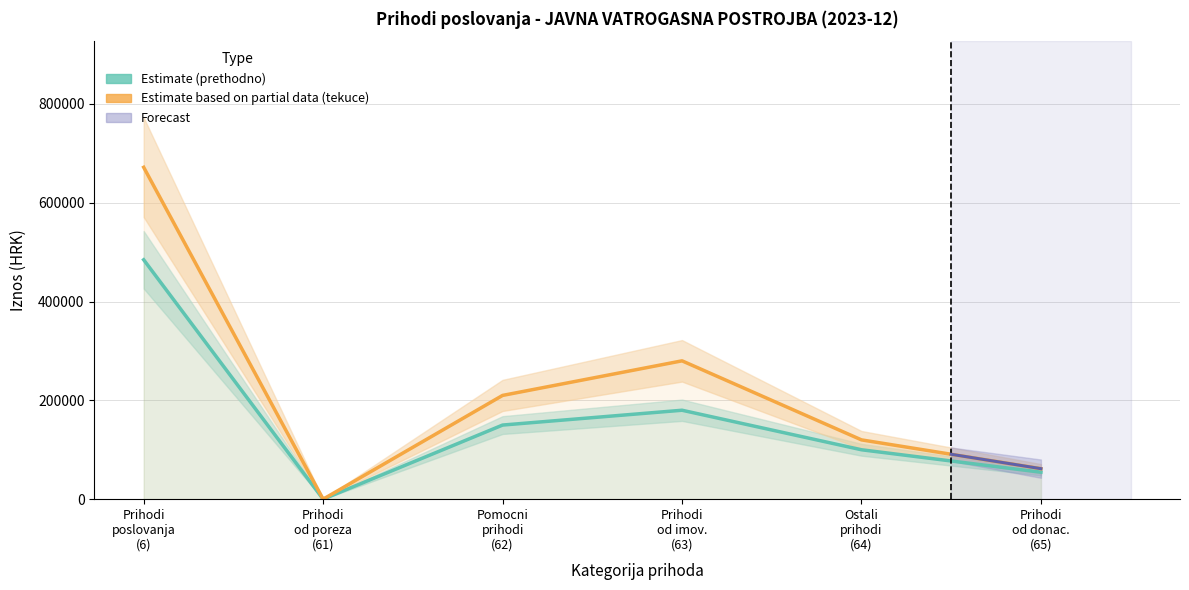

How many values in the Prethodno razdoblje (Estimate) series exceed 150000?

2